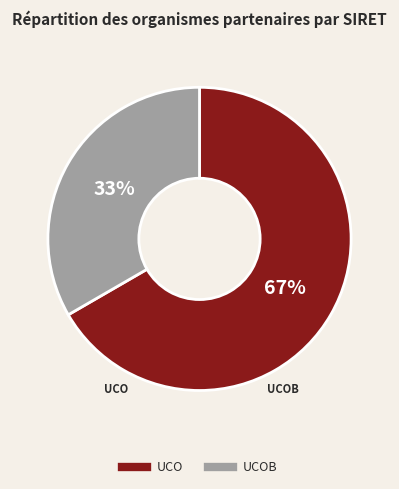

To the nearest percent, what is the average slice percentage?

50%